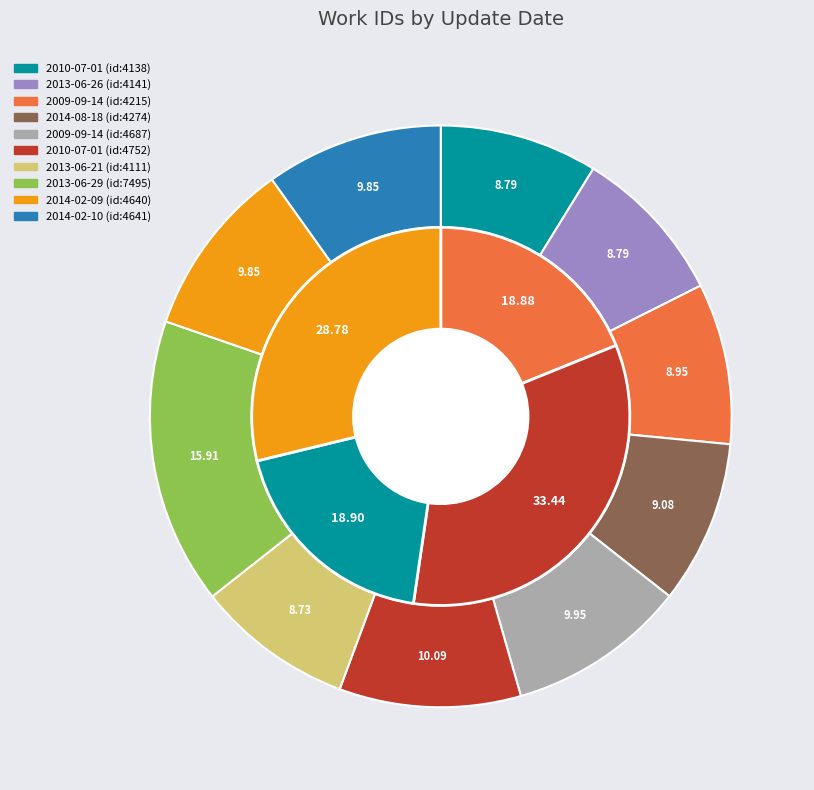

The 2010-07-01 slice represents 10% of the pie. True or false?

True